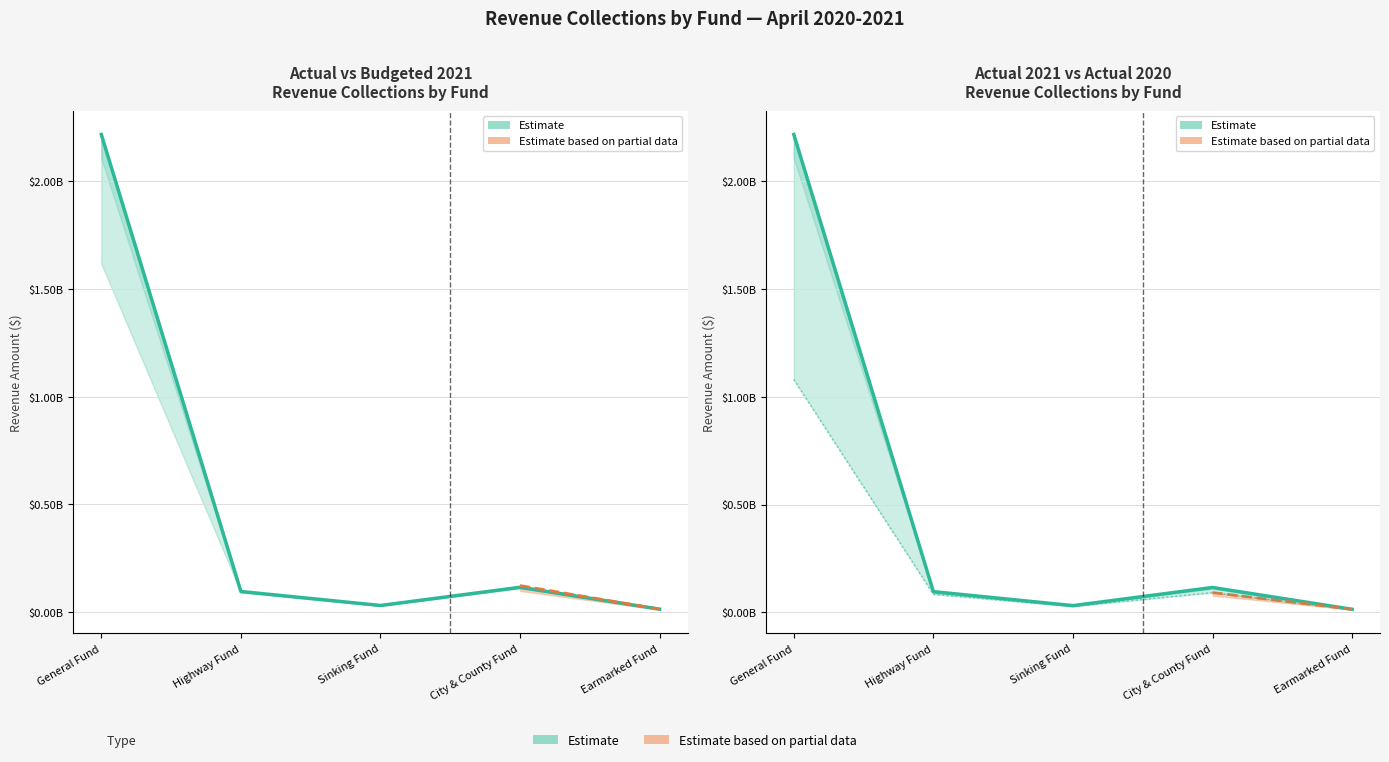

Does the chart display data point markers on the line(s)?

No